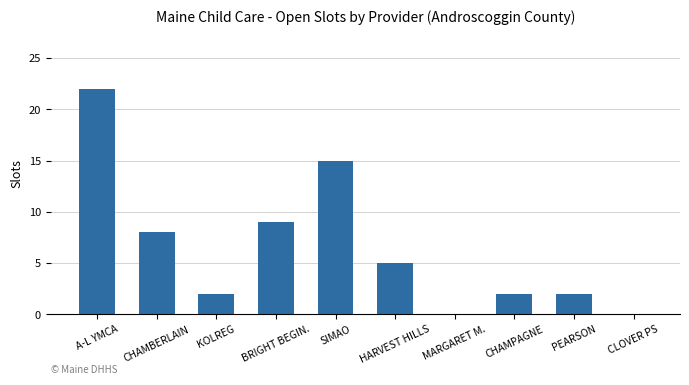

Where is the data nearest to the value 11?

BRIGHT BEGIN.